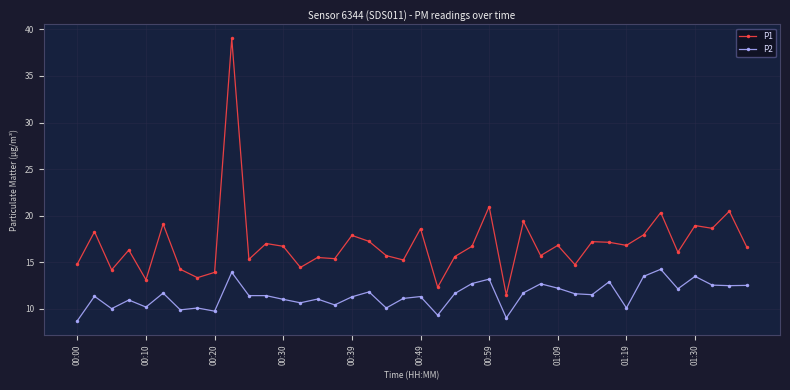

Which series has the largest total across all categories?

P1